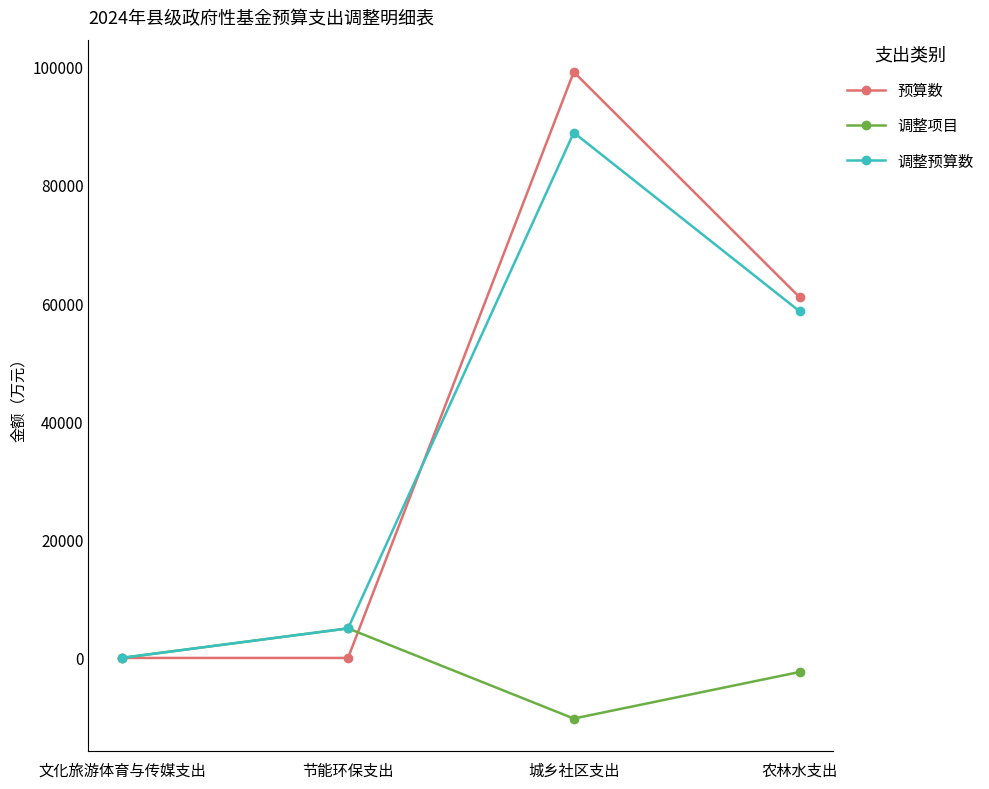

At how many categories does at least one series exceed 16415?

2